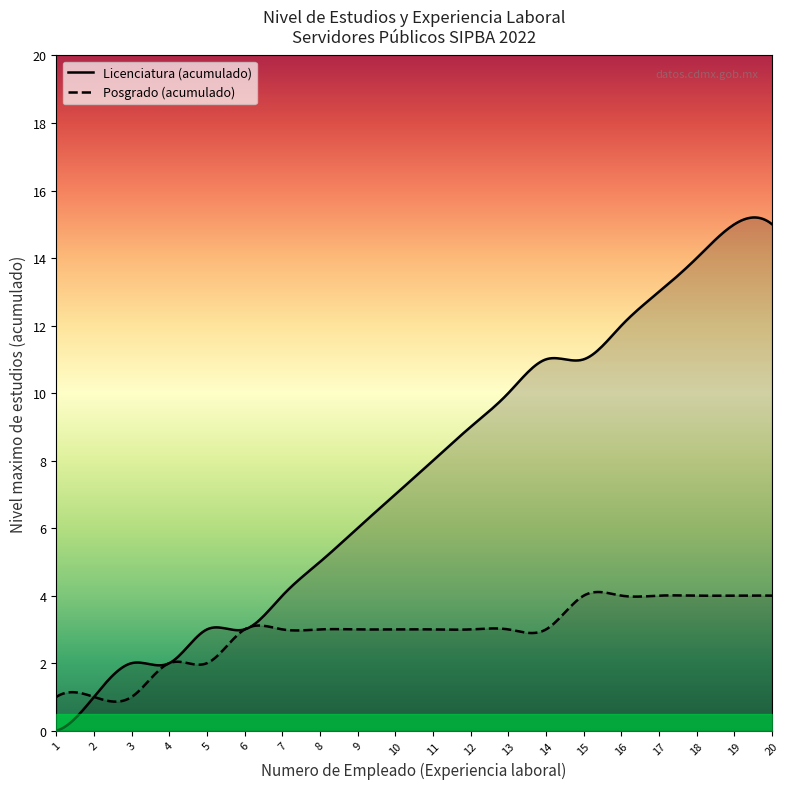

True or false: Experiencia laboral and Nivel maximo de estudios intersect in this chart.

False